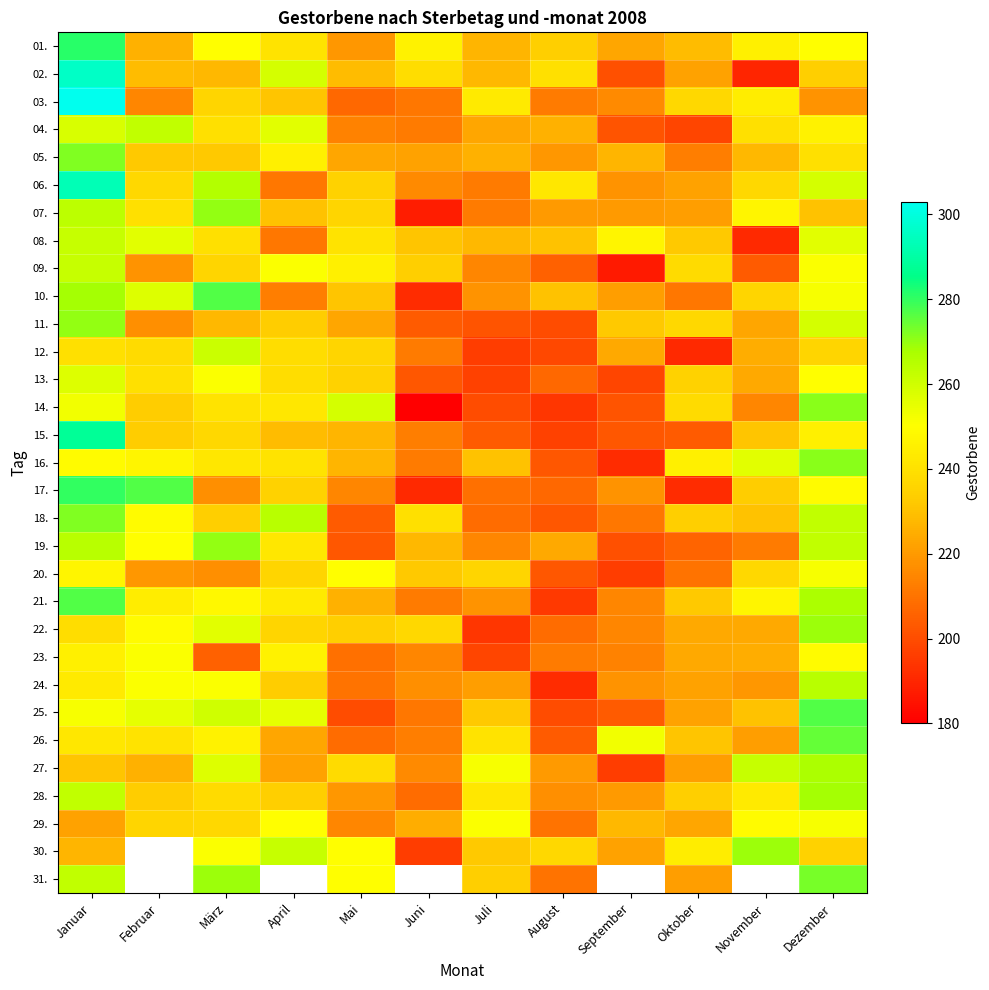

What is the difference between the highest and lowest values at November?

79.0